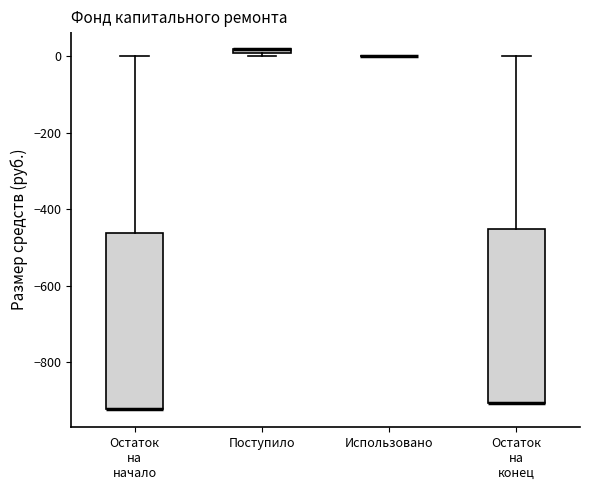

Where is the lower edge of the box for Поступило on the y-axis? The values are not printed on the chart, so give them approximately, as read against the axis.

0